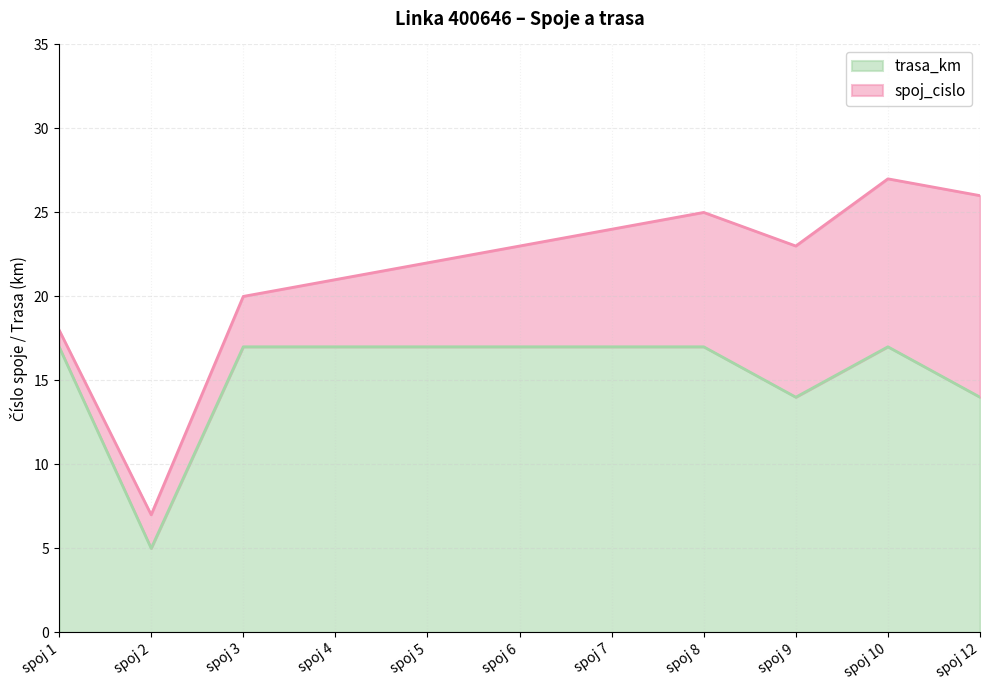

What is the difference between the maximum and minimum values in the trasa_km series?

12